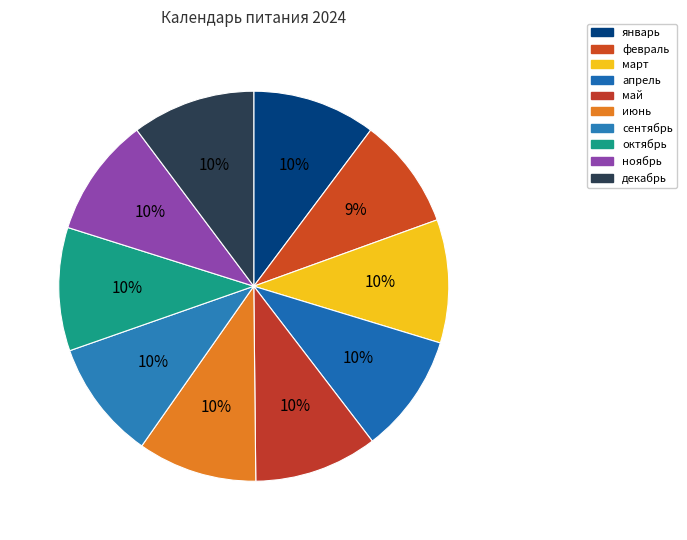

Count the number of slices in the pie.

10